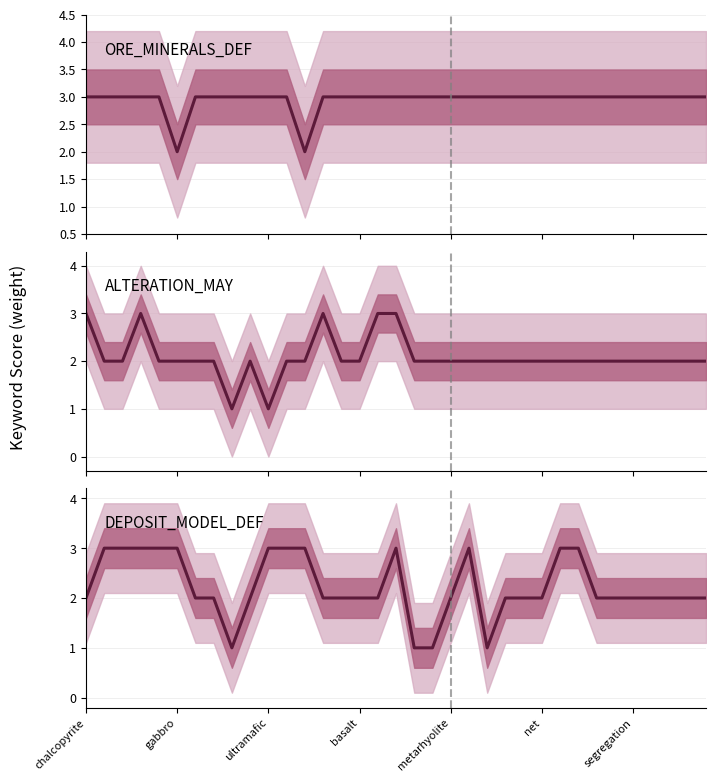

What are all the series names shown in the legend?

ORE_MINERALS_DEF, ALTERATION_MAY, DEPOSIT_MODEL_DEF